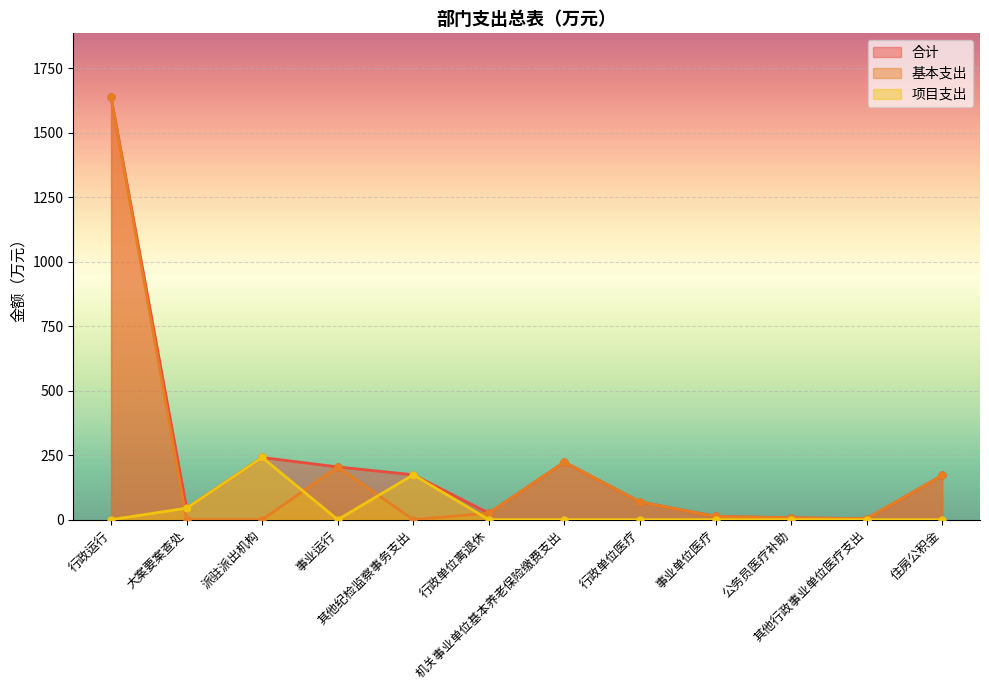

Count the number of data series in this chart.

3